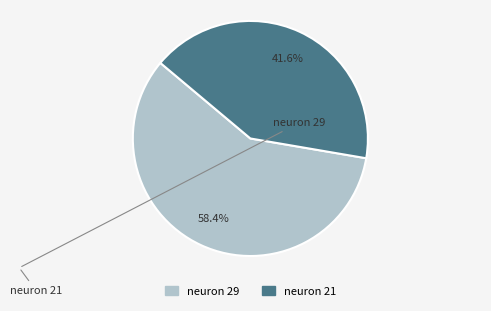

To the nearest percent, what is the difference between the neuron 21 and neuron 29 slice percentages?

17%